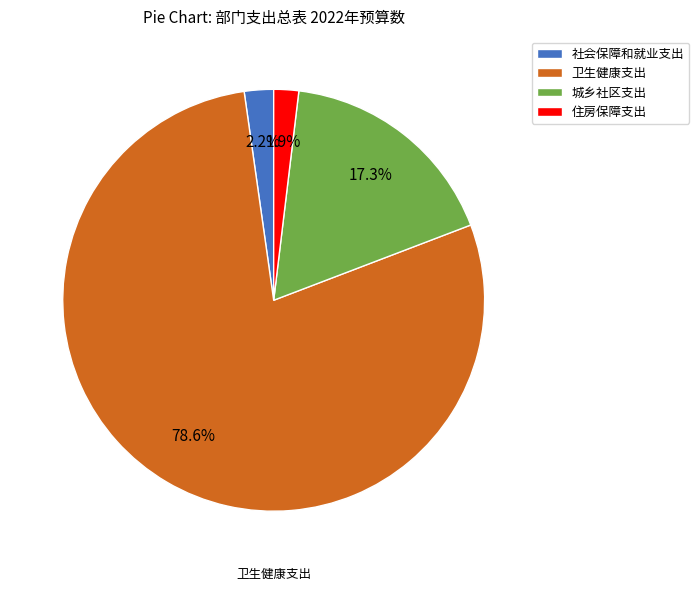

Is there a majority slice in this chart?

Yes